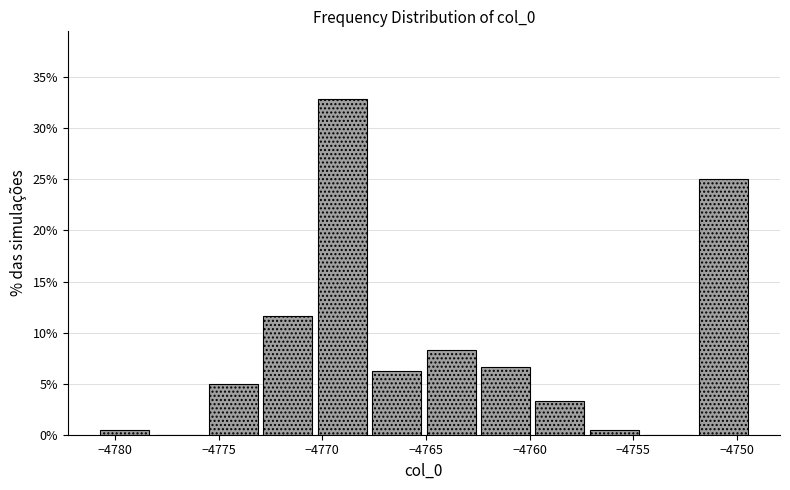

Which range on the x-axis has the tallest bar?

-4770.5 to -4767.5